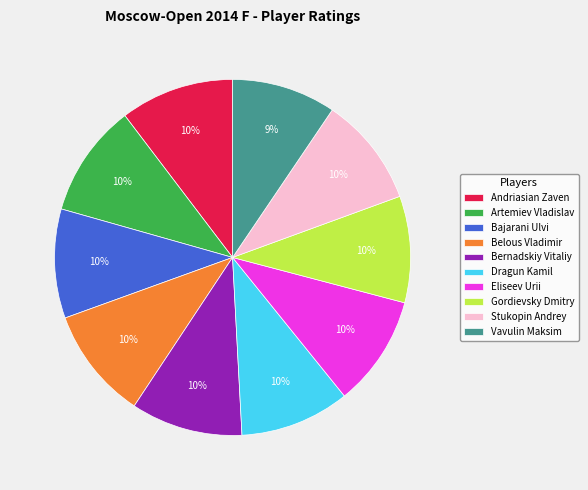

Is the sum of Dragun Kamil and Bernadskiy Vitaliy greater than half?

No